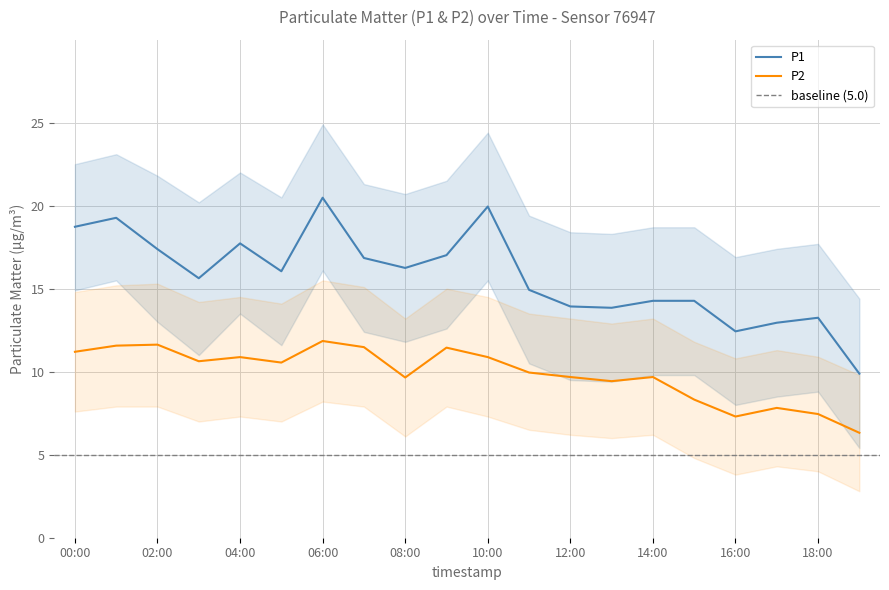

Does the chart display data point markers on the line(s)?

No